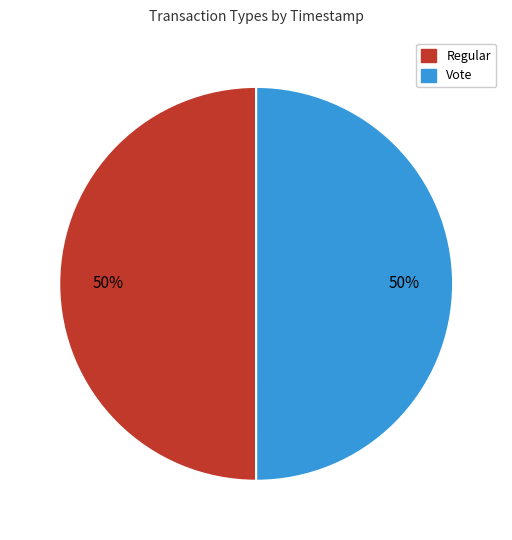

What is the ratio of the value at Regular to the value at Vote?

1.0